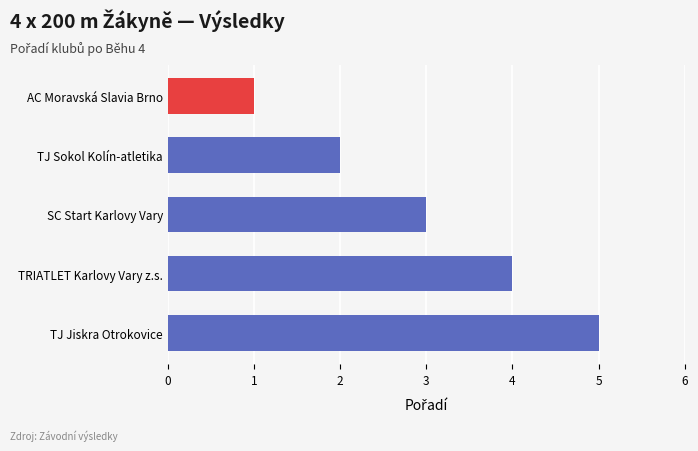

Reading bottom to top, what are all the values shown in this chart?

5	4	3	2	1